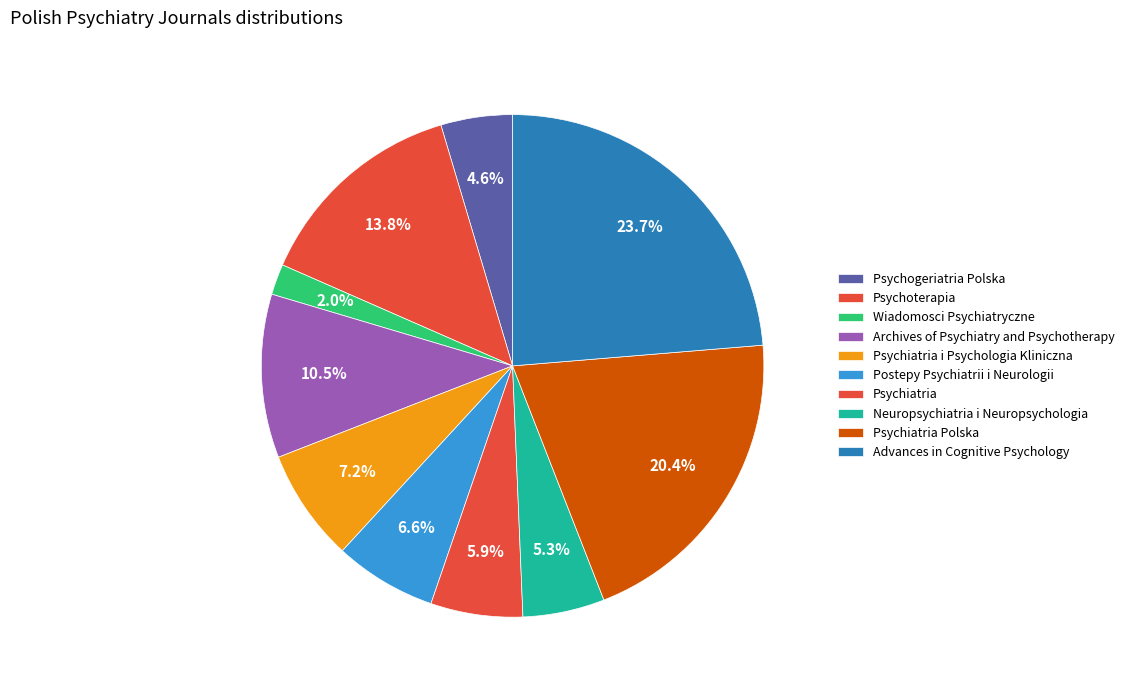

How many slices are in this pie chart?

10